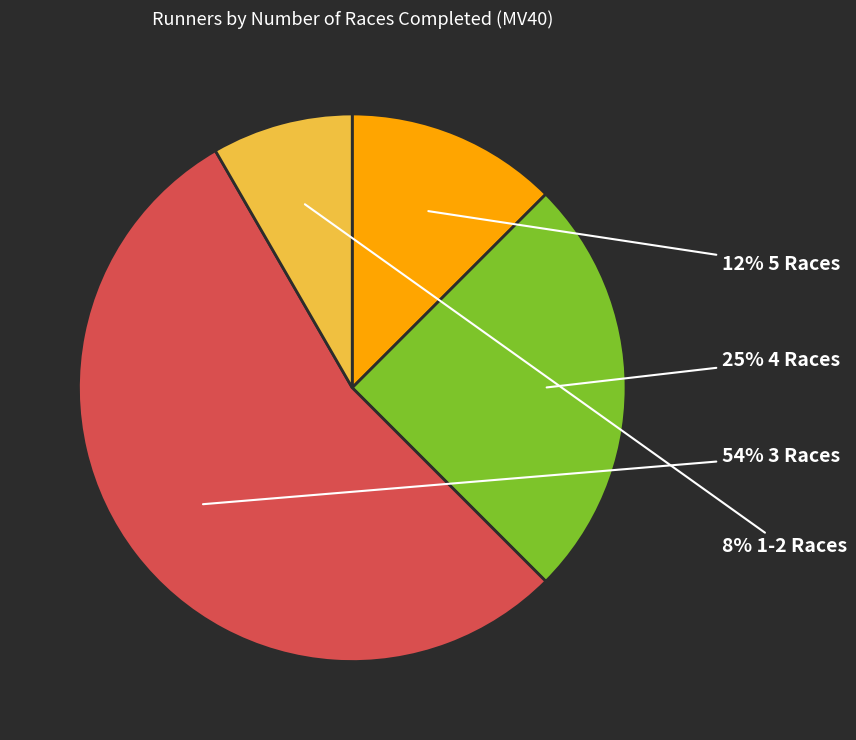

To the nearest percent, what is the average slice percentage?

25%